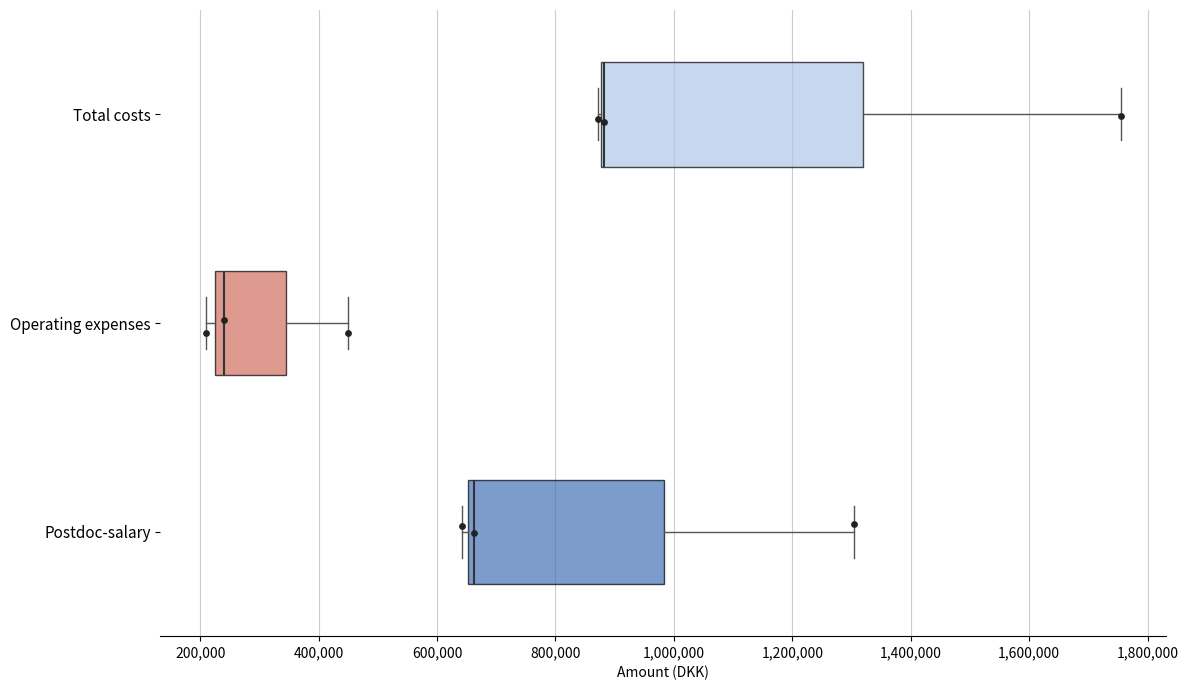

Where is the left edge of the box for Operating expenses on the x-axis? The values are not printed on the chart, so give them approximately, as read against the axis.

220000